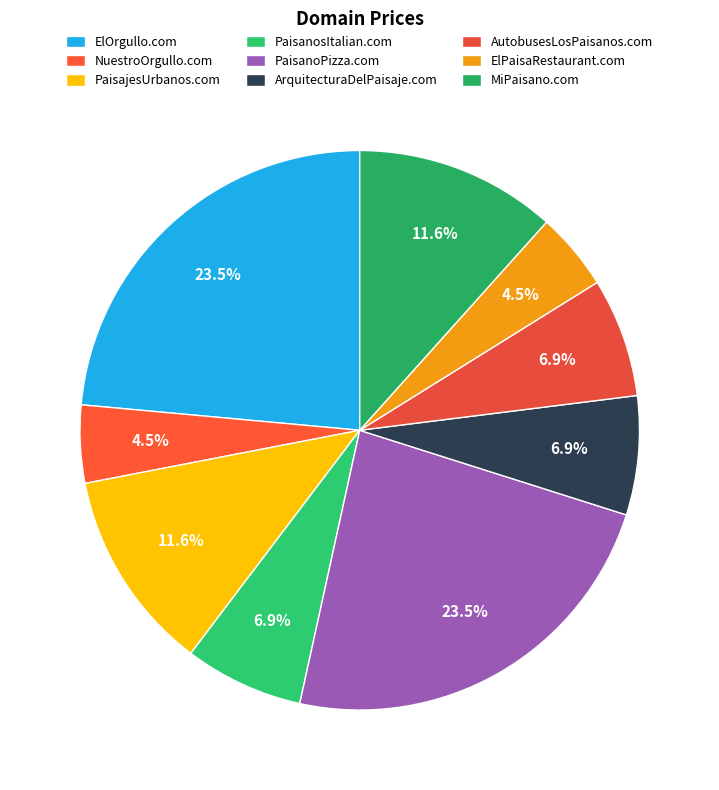

How many slices are in this pie chart?

9